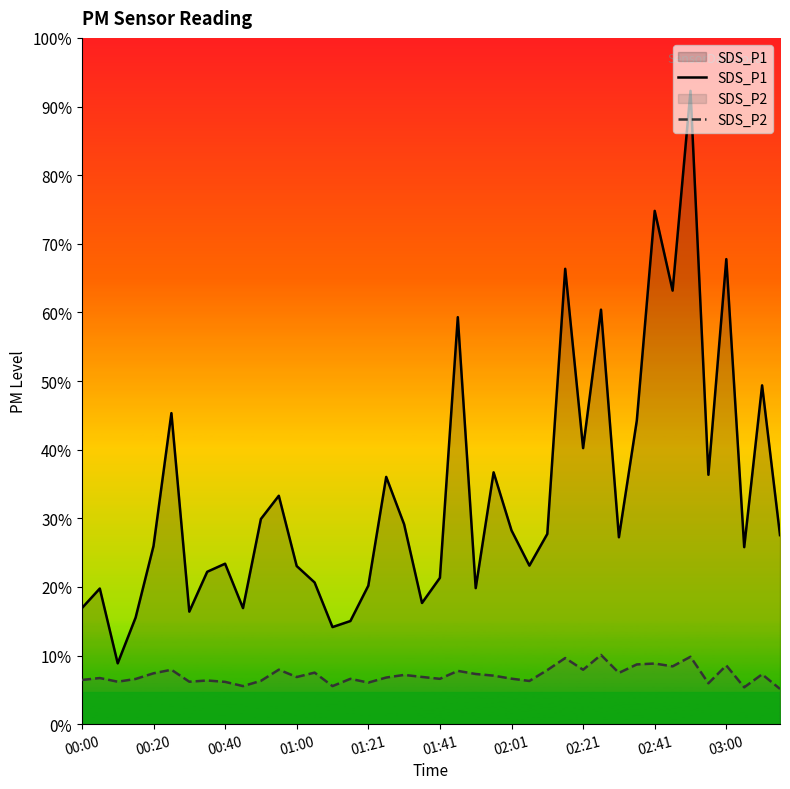

How many lines are shown in the chart?

2